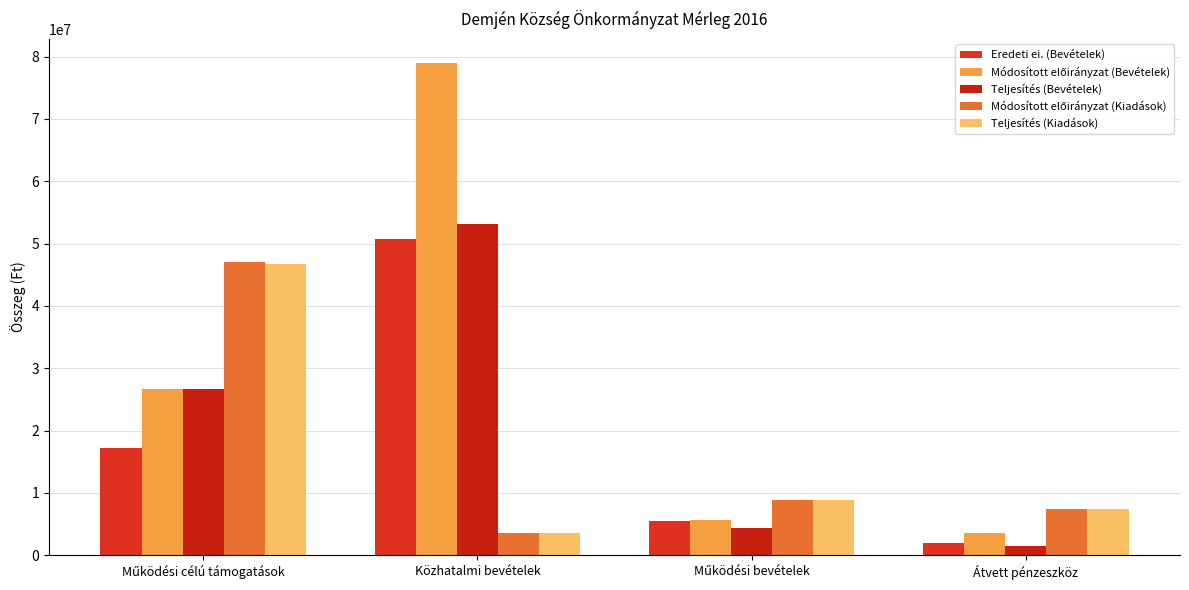

Which series has the widest spread of values?

Módosított előirányzat (Bevételek)